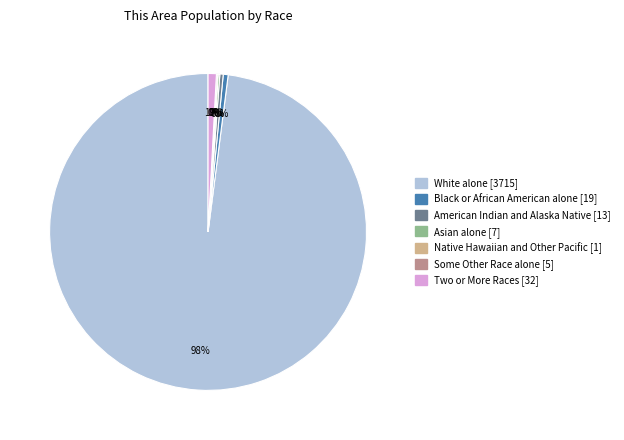

Which category has the biggest portion of the pie?

White alone